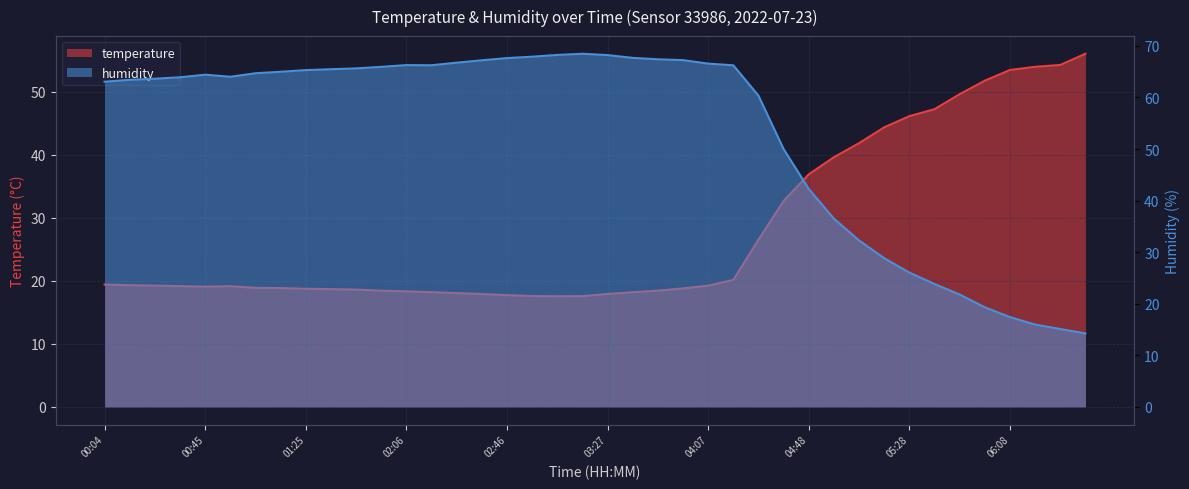

Is it true that temperature equals 53.4 at 06:08?

True